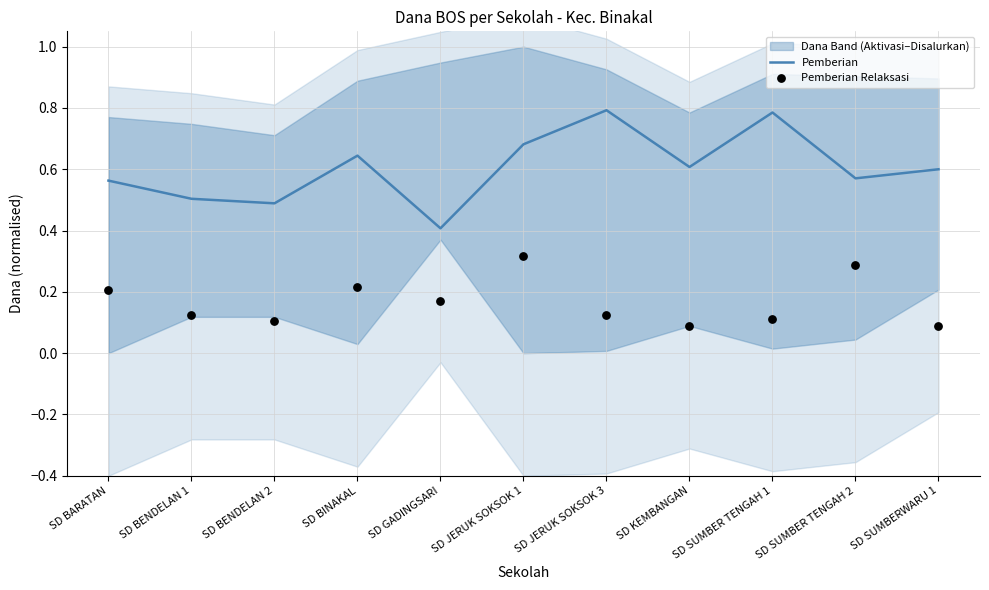

At which category is the sum across all series the highest?

SD JERUK SOKSOK 1